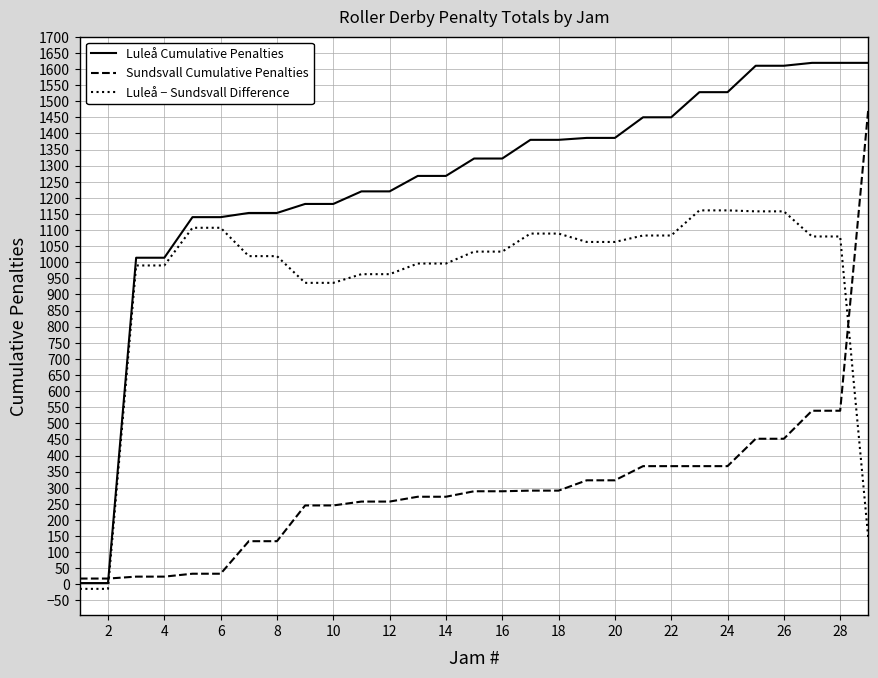

How many intersections are there between Luleå Cumulative Penalties and Sundsvall Cumulative Penalties?

1